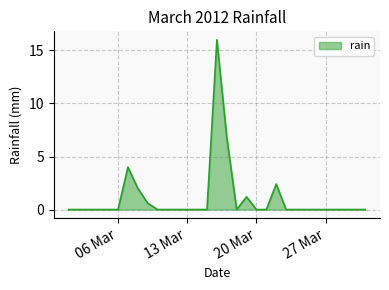

What is the greatest value displayed?

16.0